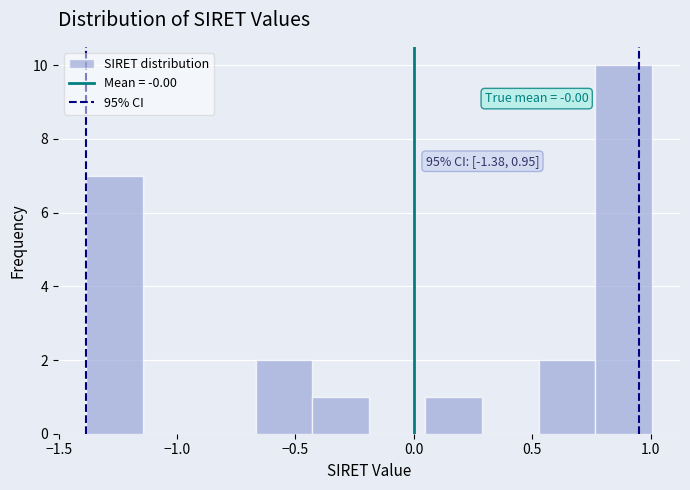

Which range on the x-axis has the tallest bar?

0.75 to 1.00